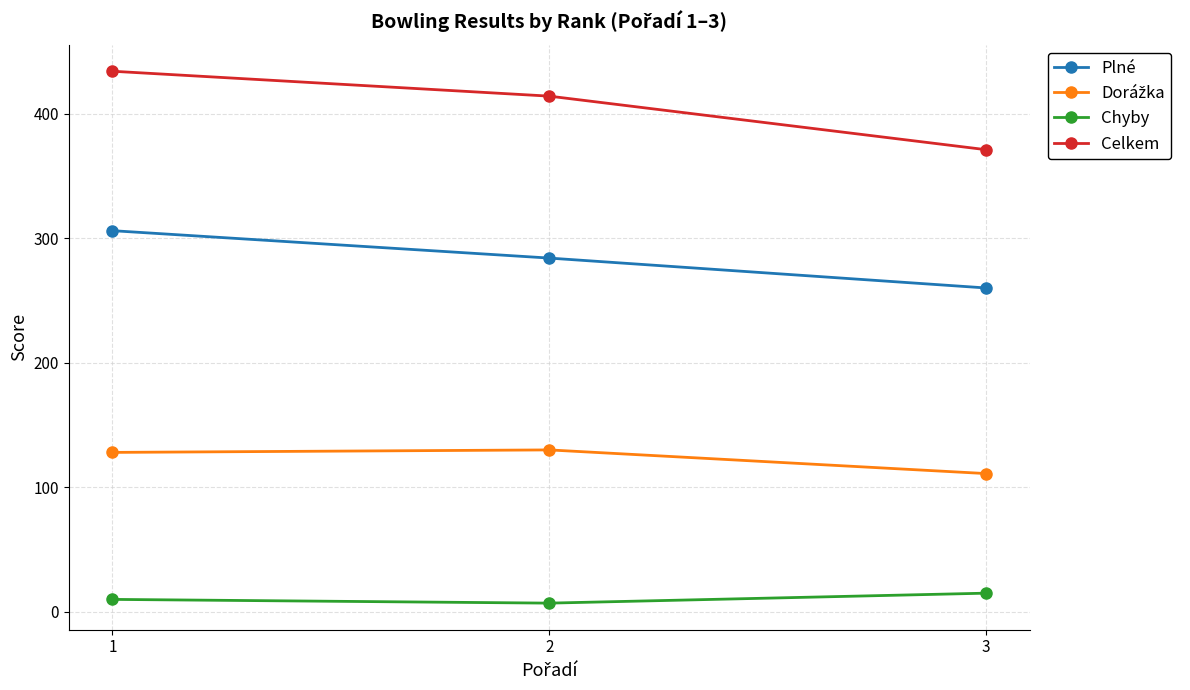

At which category is the sum across all series the highest?

1